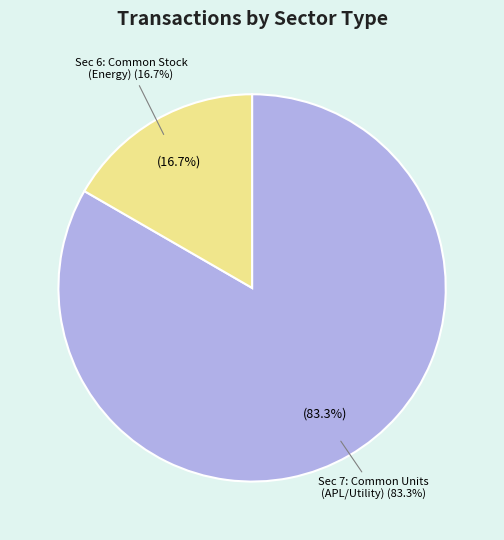

Is it true that sec=6 (Energy) is 17% of the pie?

True